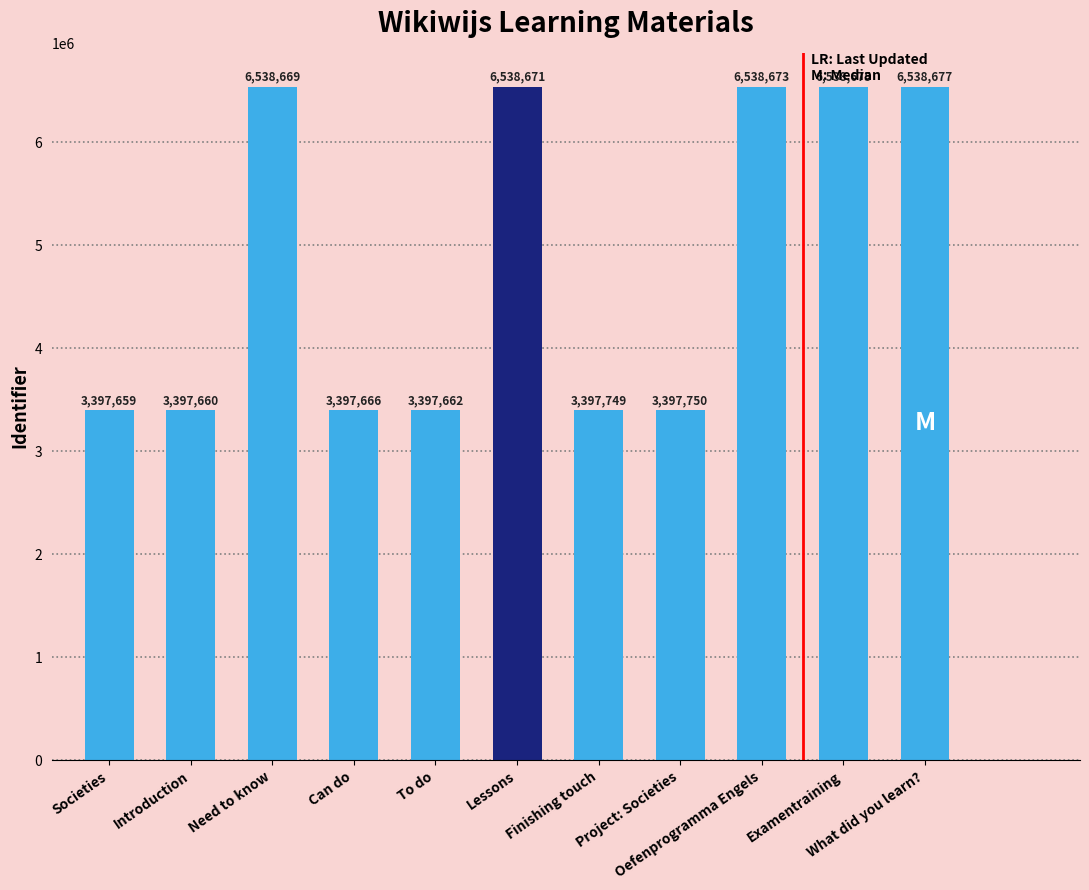

Does the chart contain any negative values?

No